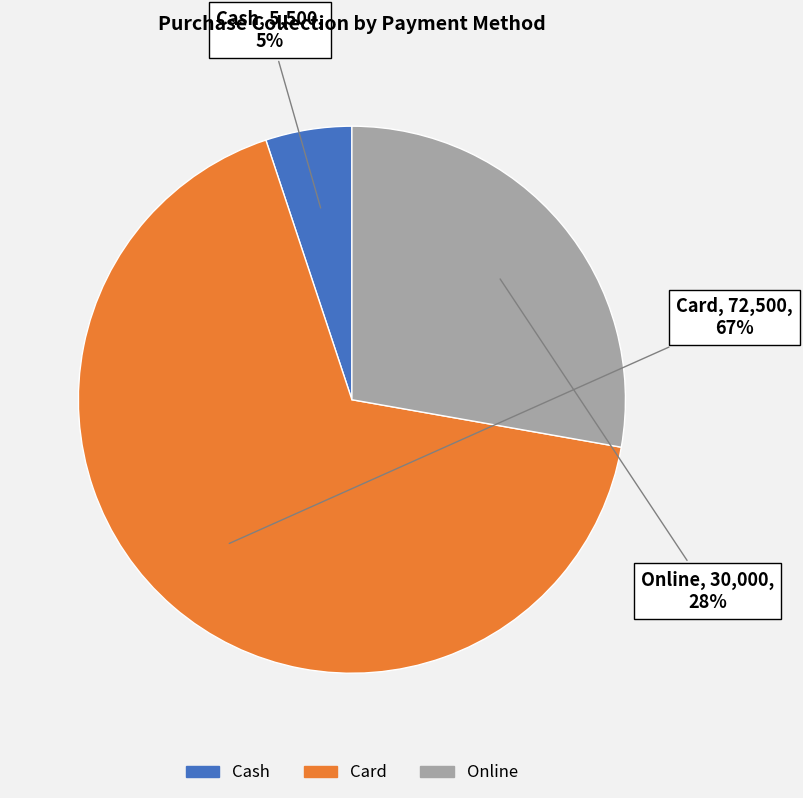

Is it true that Cash is 5% of the pie?

True